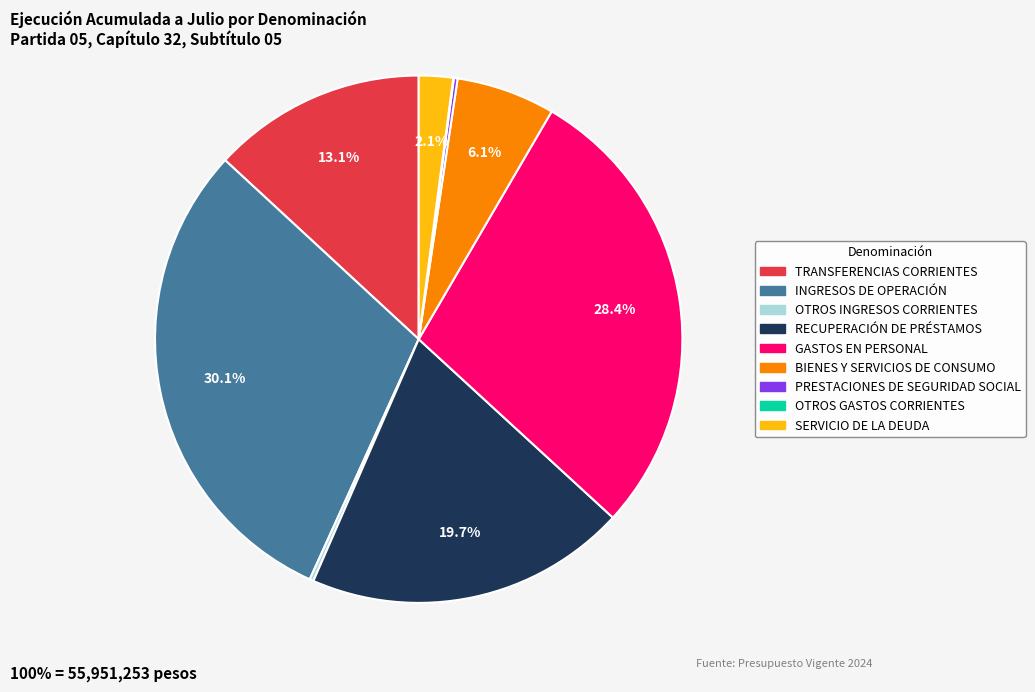

What is the ratio of the value at SERVICIO DE LA DEUDA to the value at BIENES Y SERVICIOS DE CONSUMO?

0.3